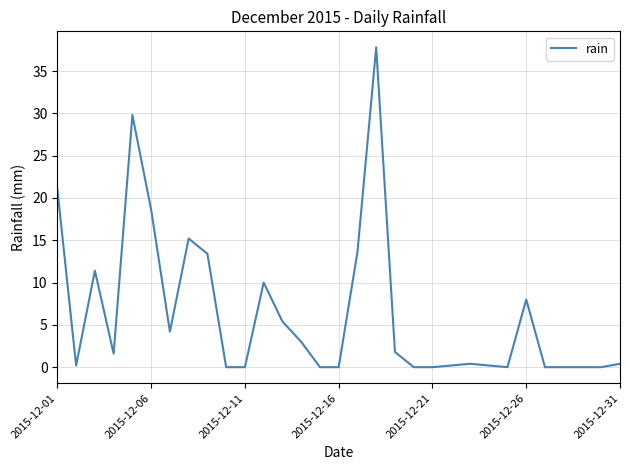

What is the difference between the maximum and minimum values?

37.8